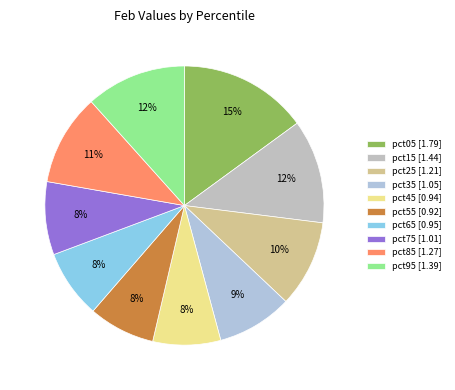

To the nearest percent, what is the difference between the largest and smallest slice percentages?

7%